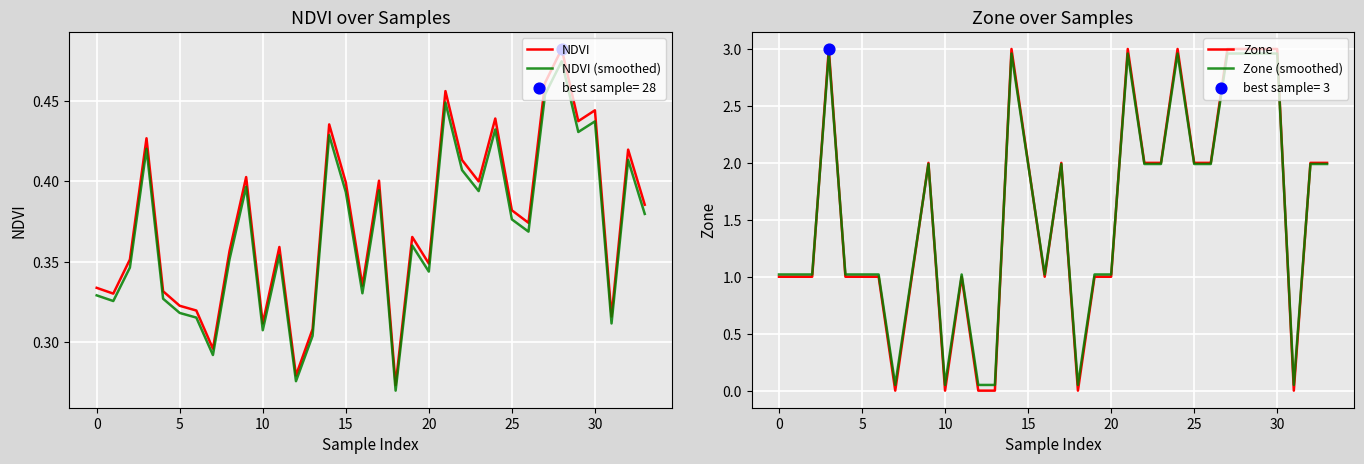

Which series has the largest Y range (max minus min)?

Zone